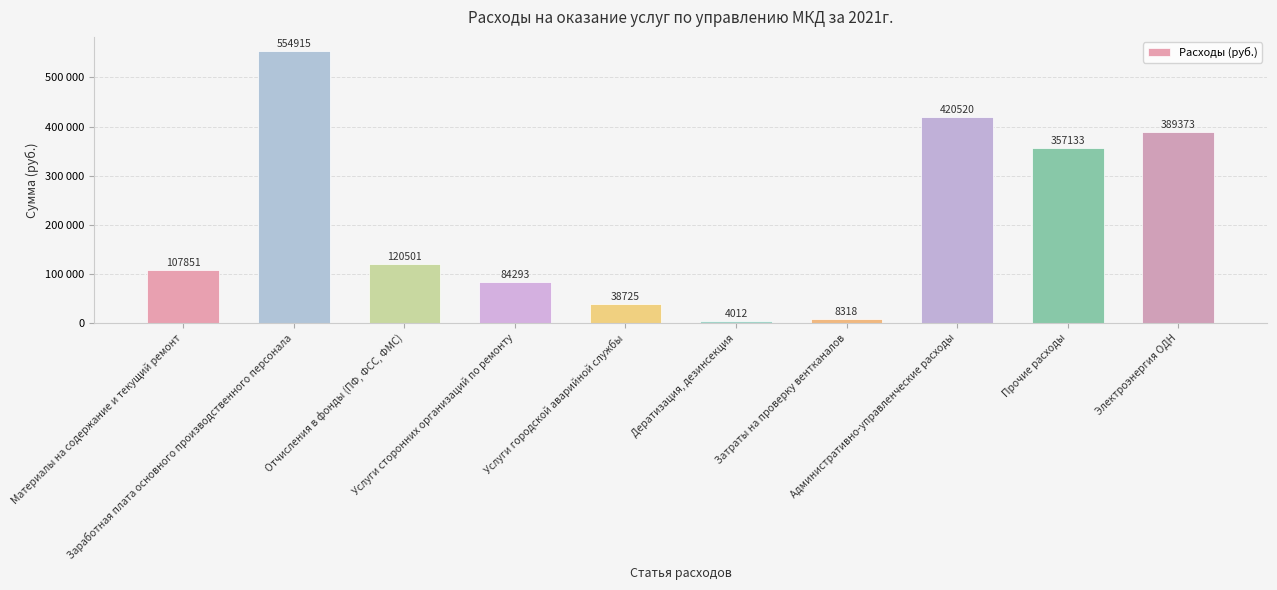

What is the sum of the values at Административно-управленческие расходы and Заработная плата основного производственного персонала?

975435.0